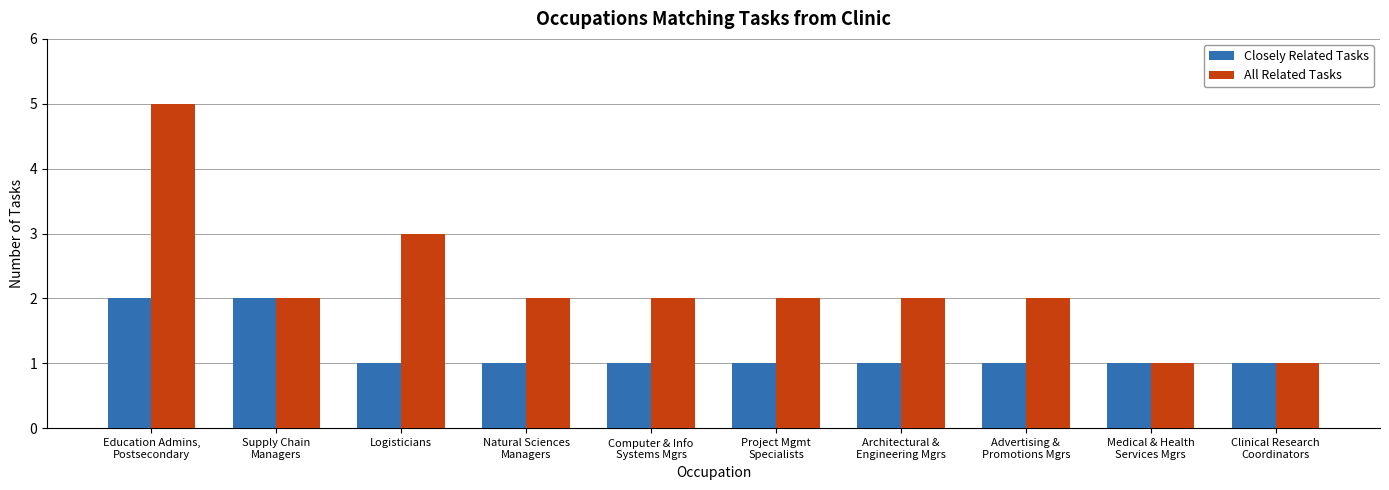

What is the value of the All Related Tasks bar at the 10th from the left?

1